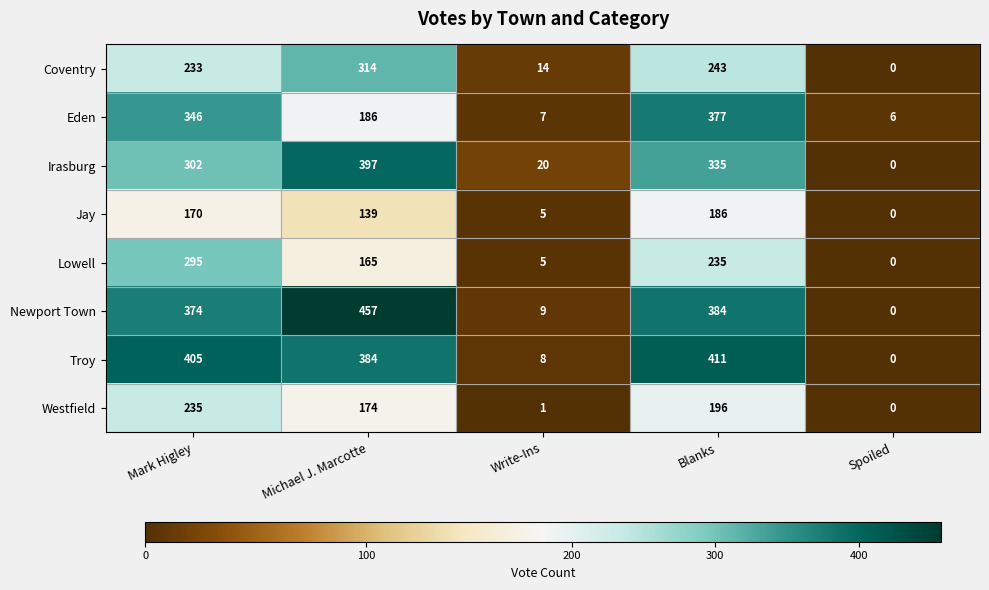

What is the total value across all series at Mark Higley?

2360